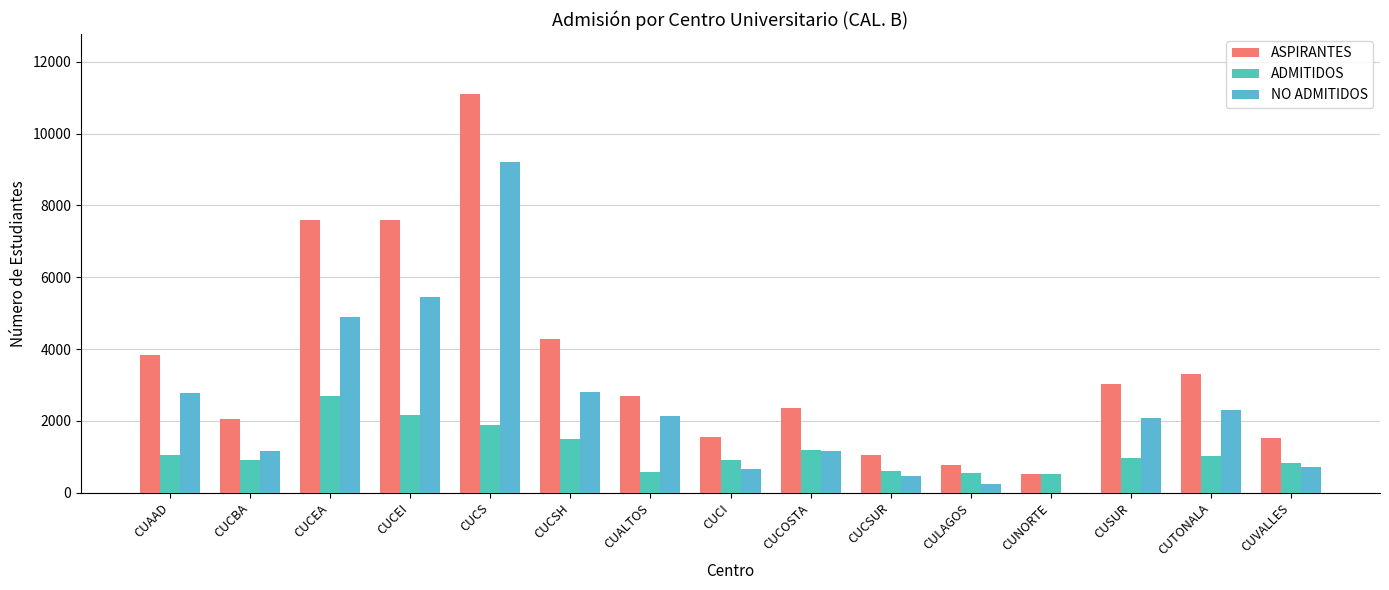

How many values in NO ADMITIDOS are above zero?

14